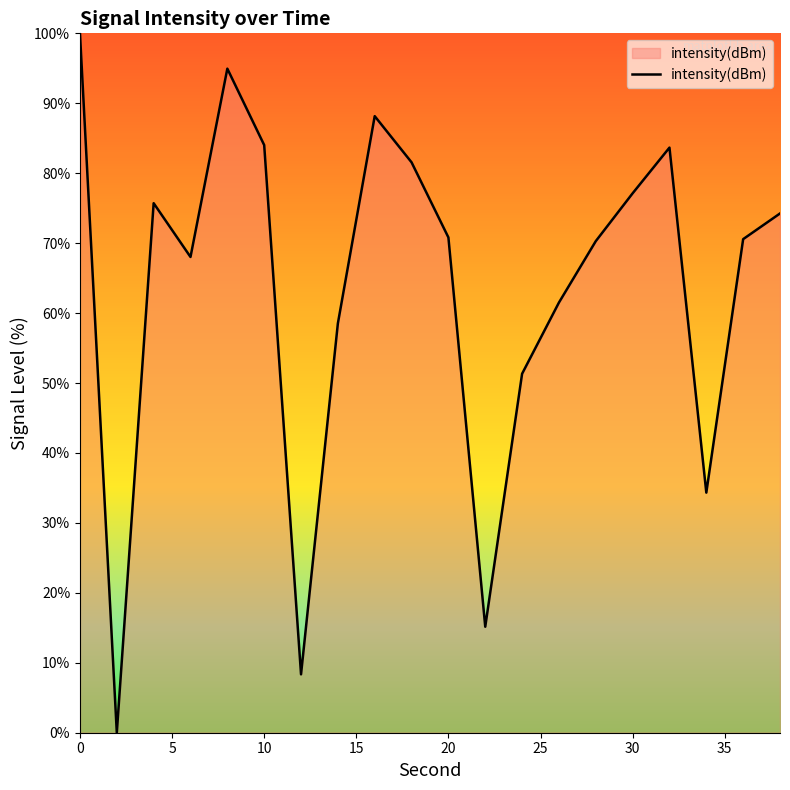

What is the difference between the second highest and minimum values?

95.0